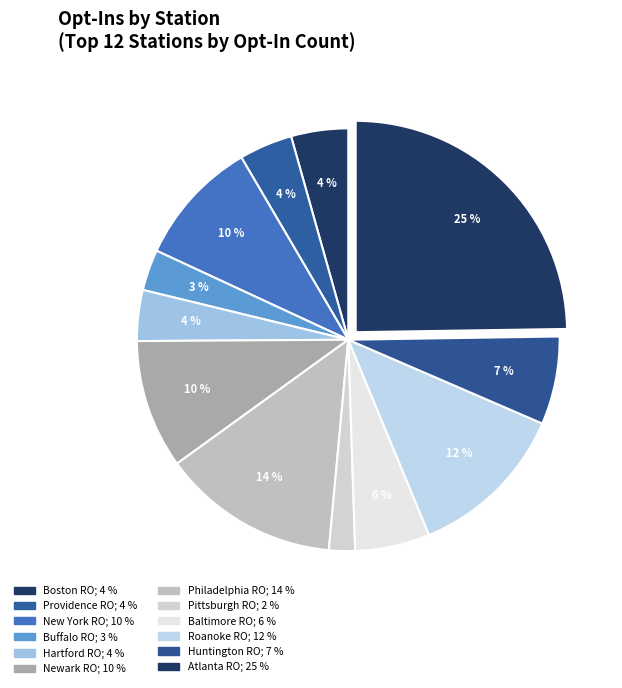

Rank the categories by value from lowest to highest.

Pittsburgh RO, Buffalo RO, Hartford RO, Providence RO, Boston RO, Baltimore RO, Huntington RO, New York RO, Newark RO, Roanoke RO, Philadelphia RO, Atlanta RO